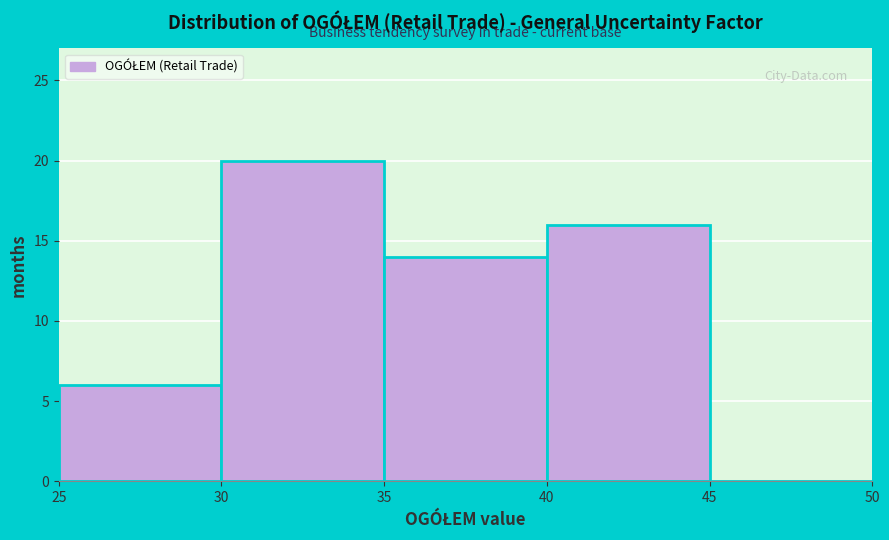

What is the height of the bar covering 25 to 30 on the x-axis? The values are not printed on the chart, so give them approximately, as read against the axis.

6